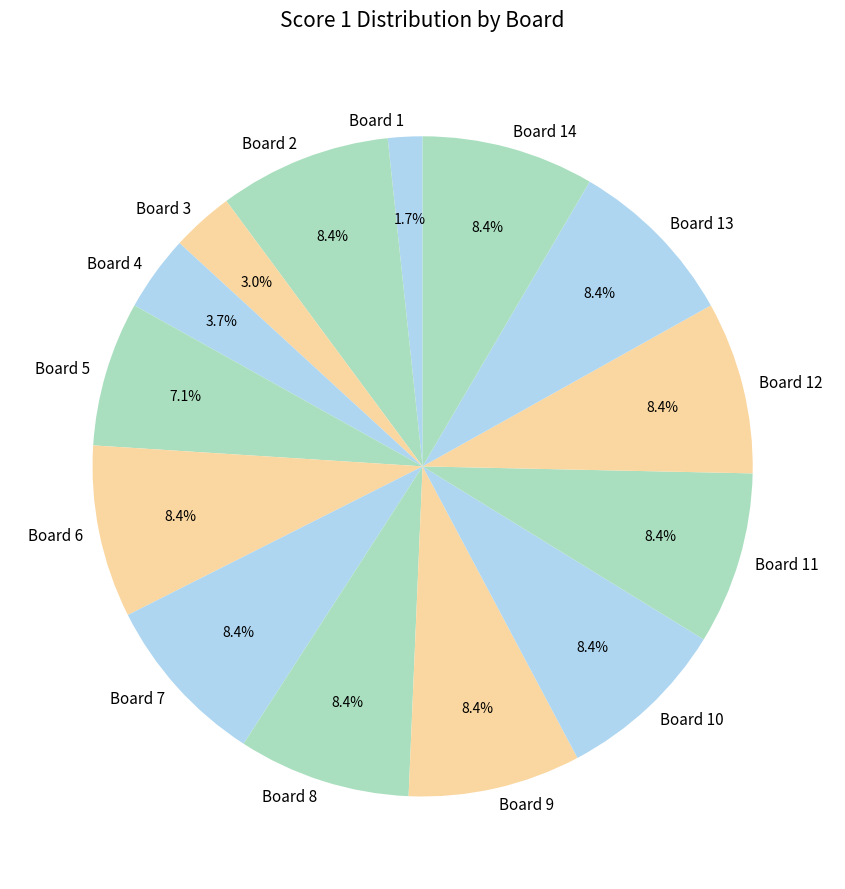

Is it true that Board 2 is 1% of the pie?

False